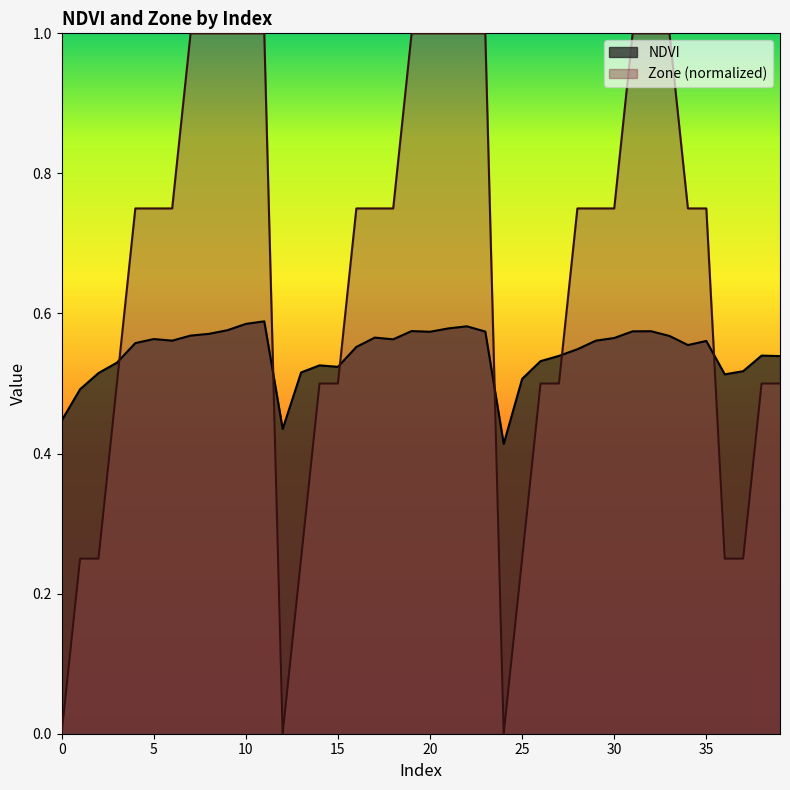

Which series changed the most between 29 and 33?

Zone